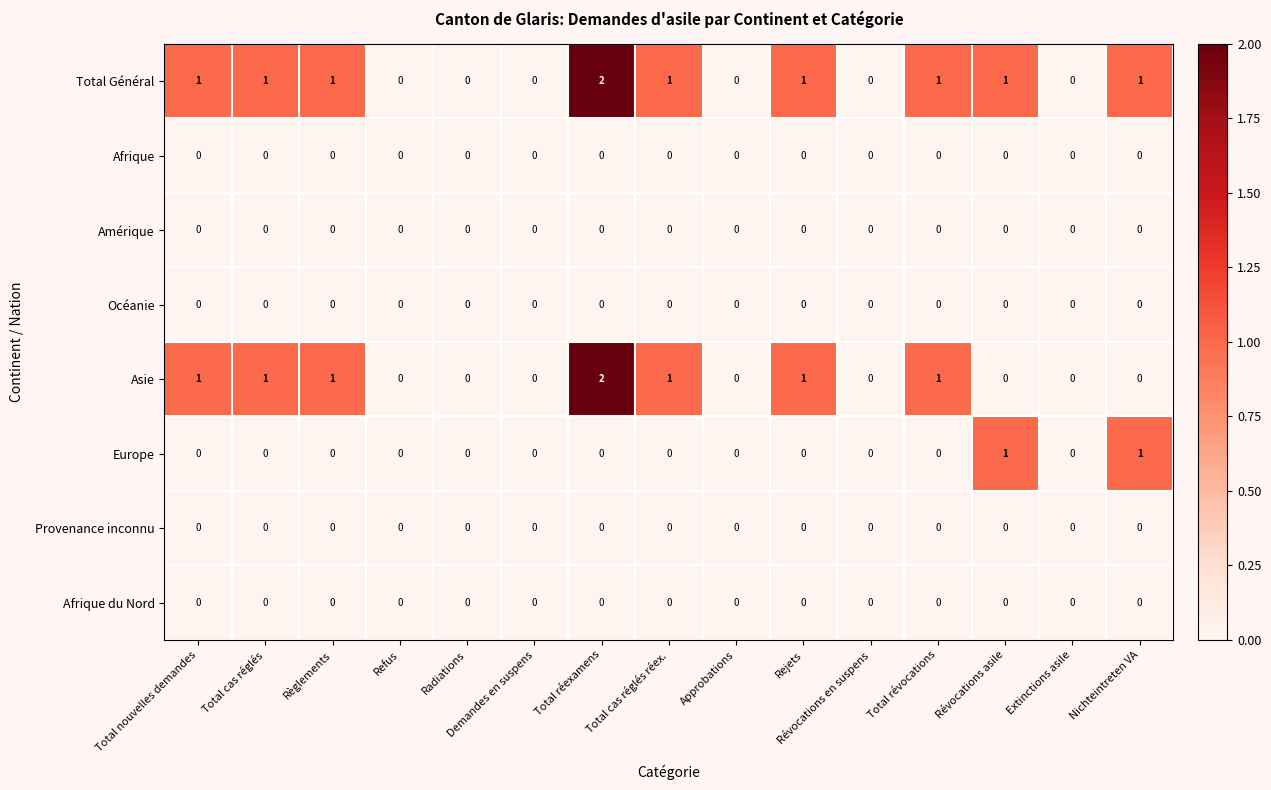

At which category is the sum across all series the highest?

Total réexamens